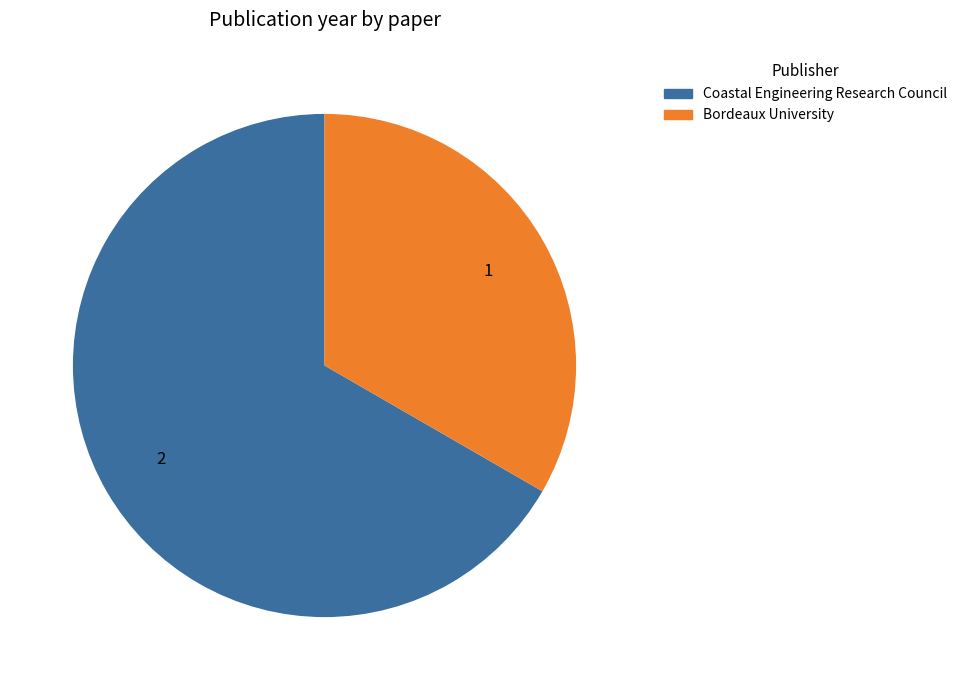

Does any single category account for the majority?

Yes